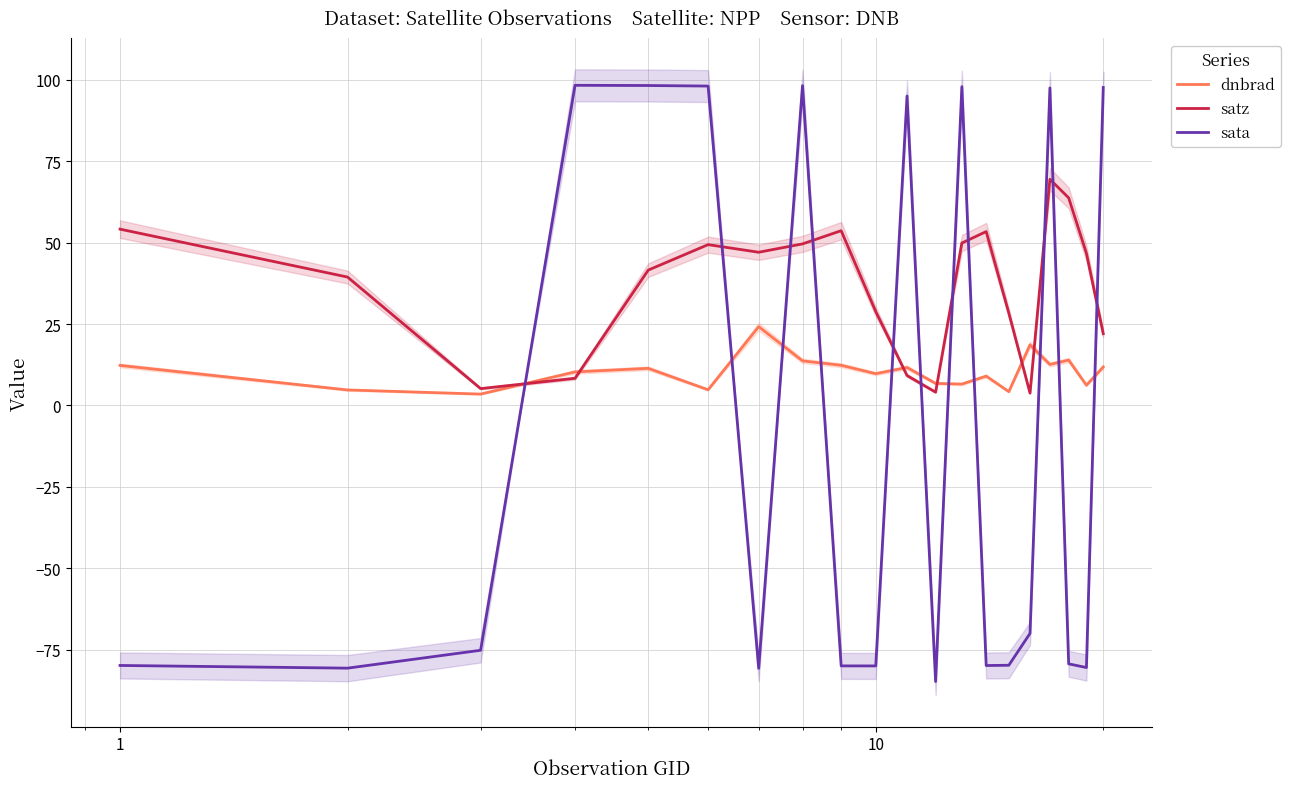

What is the value of the satz point at the 3rd from the left?

5.2